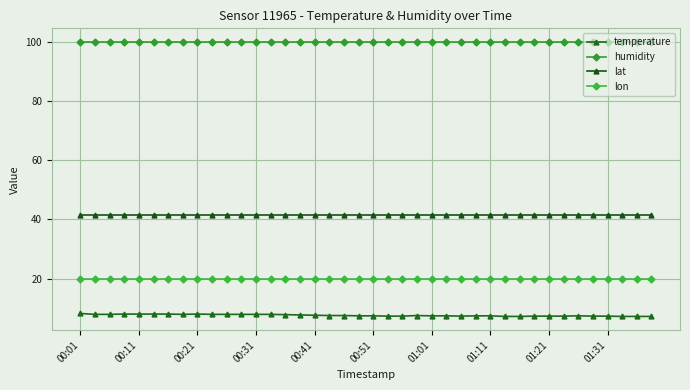

At how many categories does at least one series exceed 65?

40